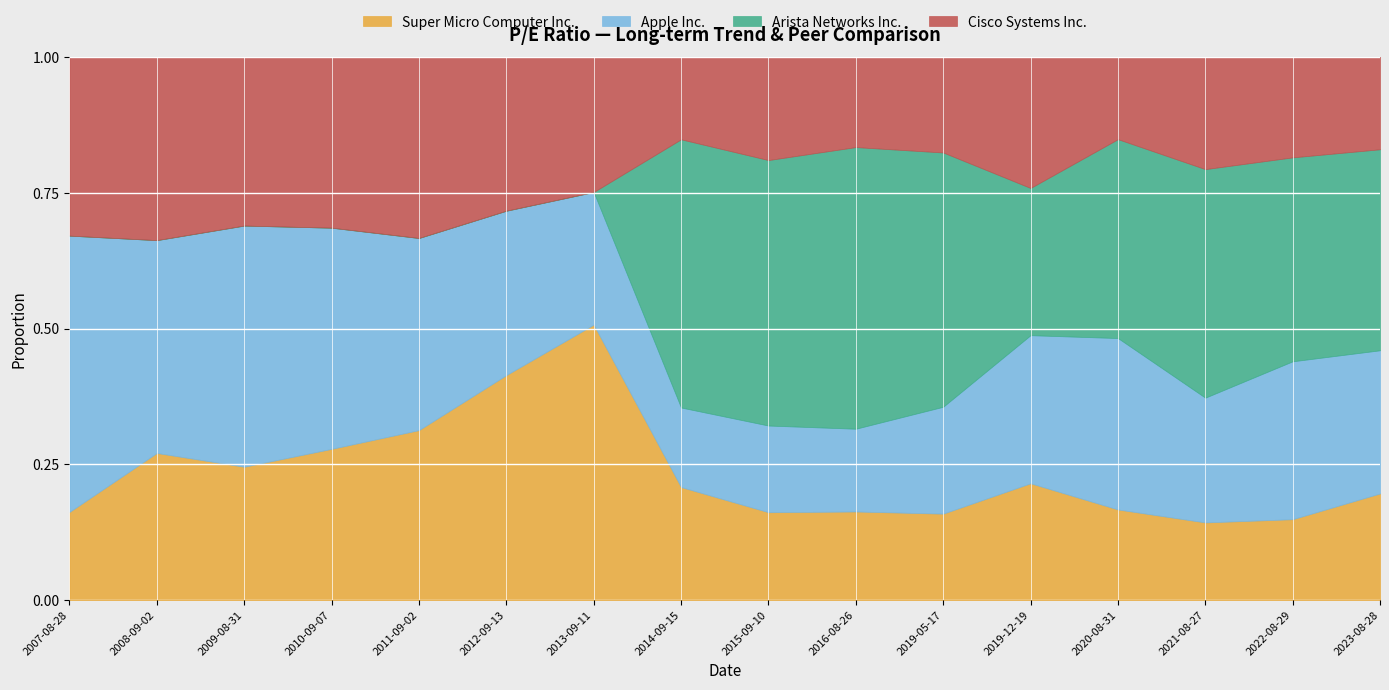

Reading left to right, what are all the values shown in this chart?

Super Micro Computer Inc.: 13.1	13.1	17.2	13.8	12.7	18.4	26.5	22.1	12.6	14.4	14.8	15.8	17.0	16.2	12.7	21.1
Apple Inc.: 41.2	19.0	31.2	20.2	14.4	13.4	12.8	15.6	12.5	13.5	18.3	20.0	32.2	26.0	24.8	28.3
Arista Networks Inc.: 0.0	0.0	0.0	0.0	0.0	0.0	0.0	52.6	38.2	45.9	43.6	19.9	37.4	47.6	32.0	39.8
Cisco Systems Inc.: 26.6	16.4	21.8	15.6	13.5	12.6	13.0	16.1	14.8	14.7	16.4	17.7	15.5	23.3	15.8	18.3